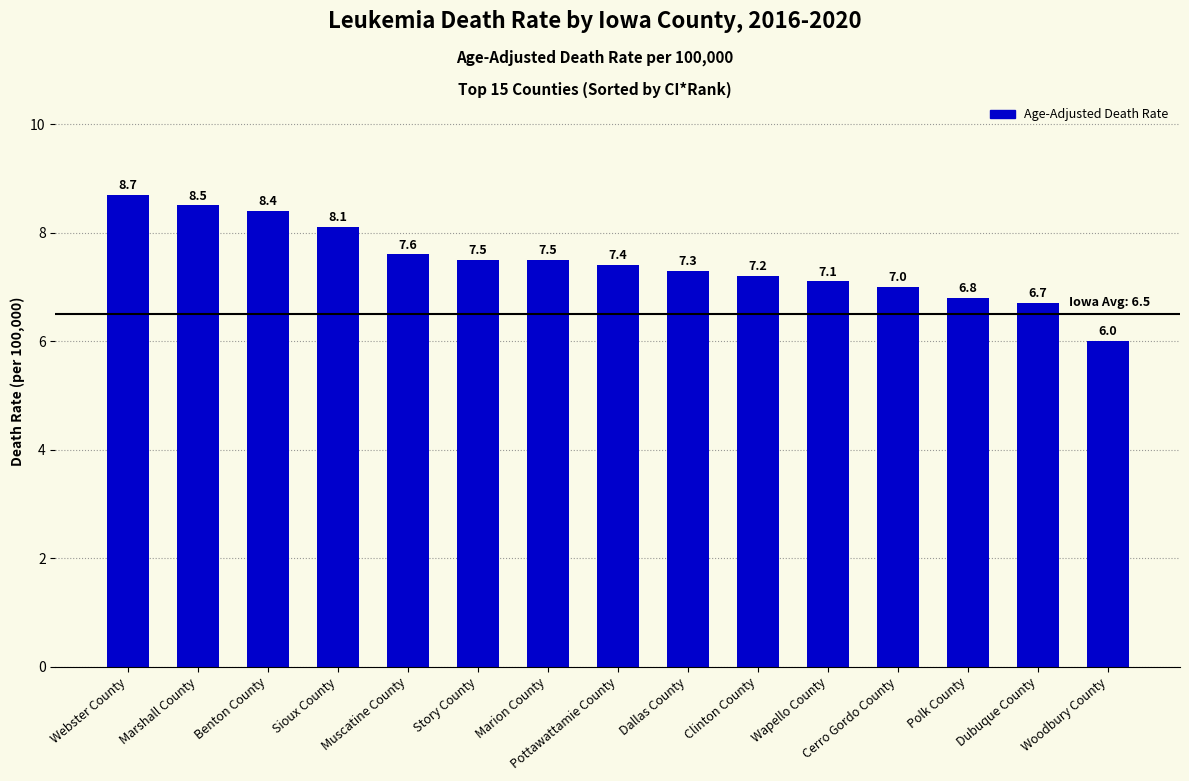

What is the label of the 15th bar from the left?

Woodbury County